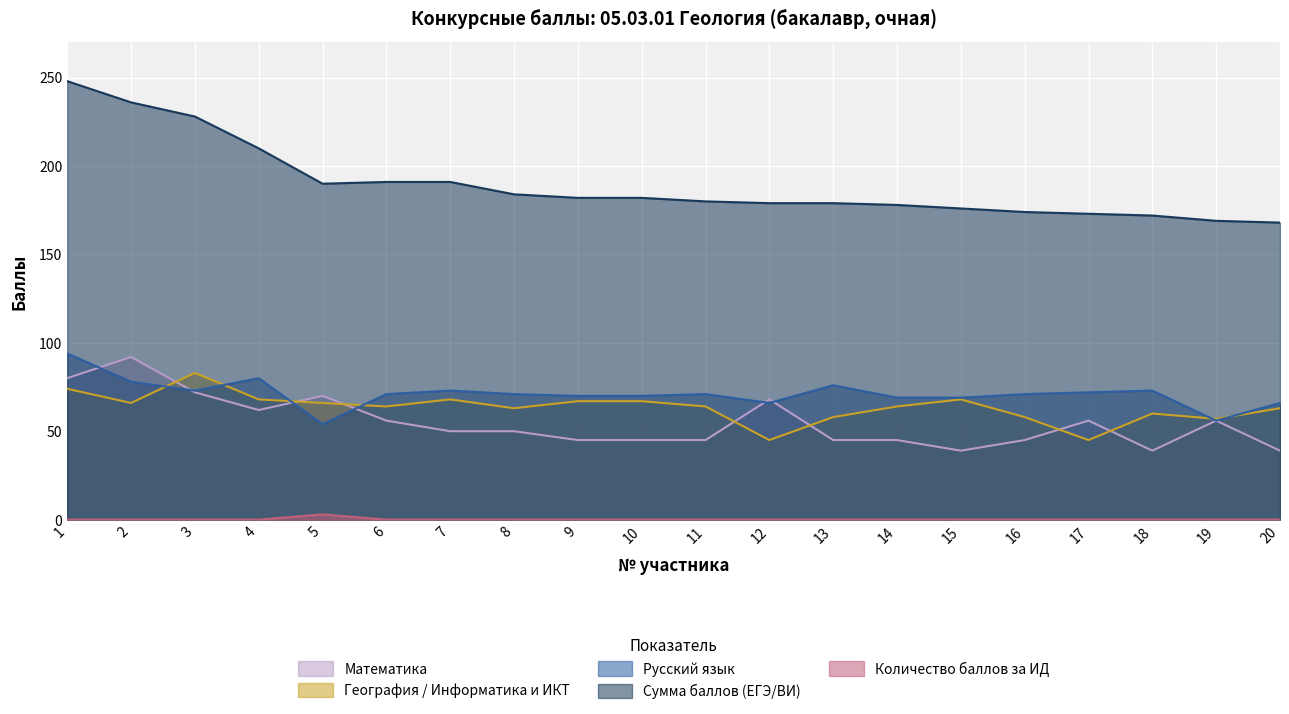

List the series in order of their peak value, lowest first.

Количество баллов за ИД, География / Информатика и ИКТ, Математика, Русский язык, Сумма баллов (ЕГЭ/ВИ)